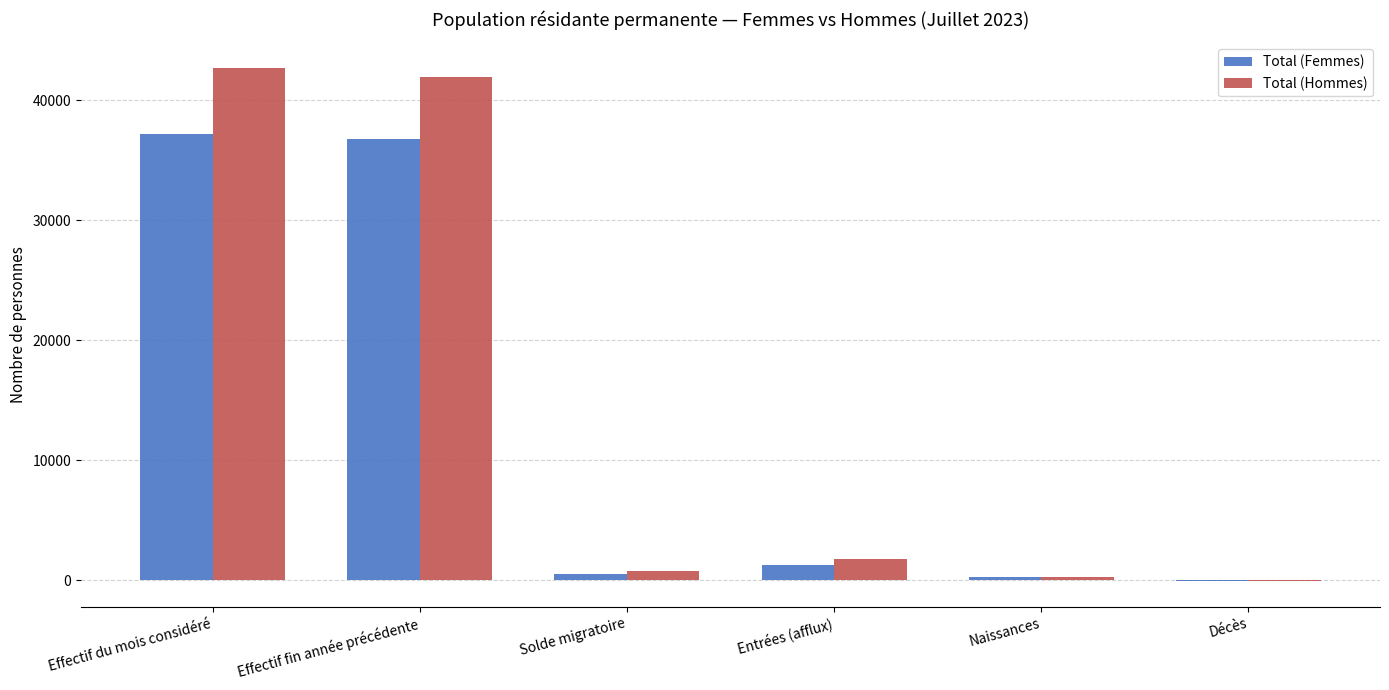

Reading left to right, what are all the values shown in this chart?

Total (Femmes): Effectif du mois considéré=37194	Effectif fin année précédente=36747	Solde migratoire=514	Entrées (afflux)=1250	Naissances=281	Décès=-35
Total (Hommes): Effectif du mois considéré=42687	Effectif fin année précédente=41942	Solde migratoire=758	Entrées (afflux)=1755	Naissances=270	Décès=-72